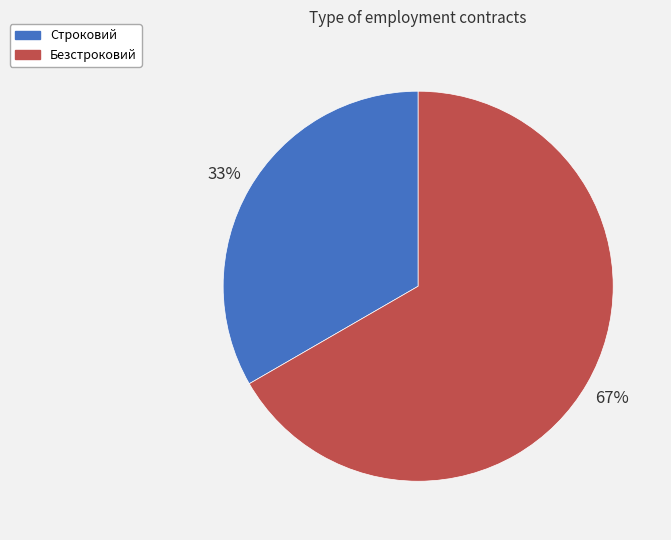

Which has a higher value, Строковий or Безстроковий?

Безстроковий